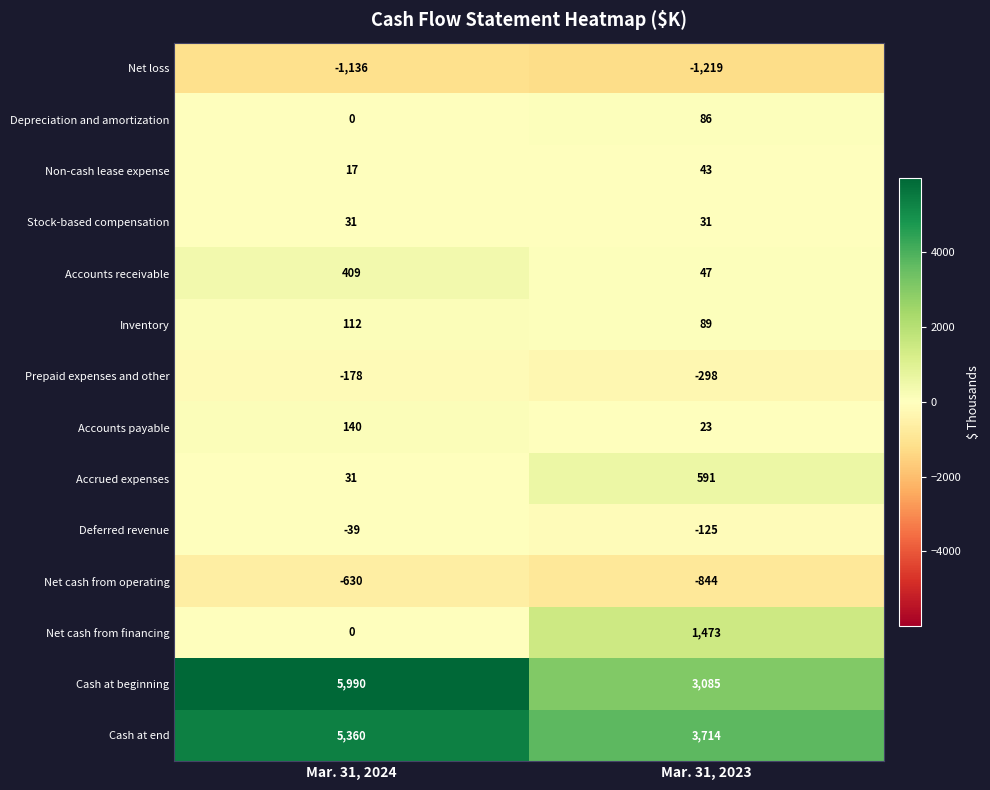

How many values in Depreciation and amortization are above zero?

1